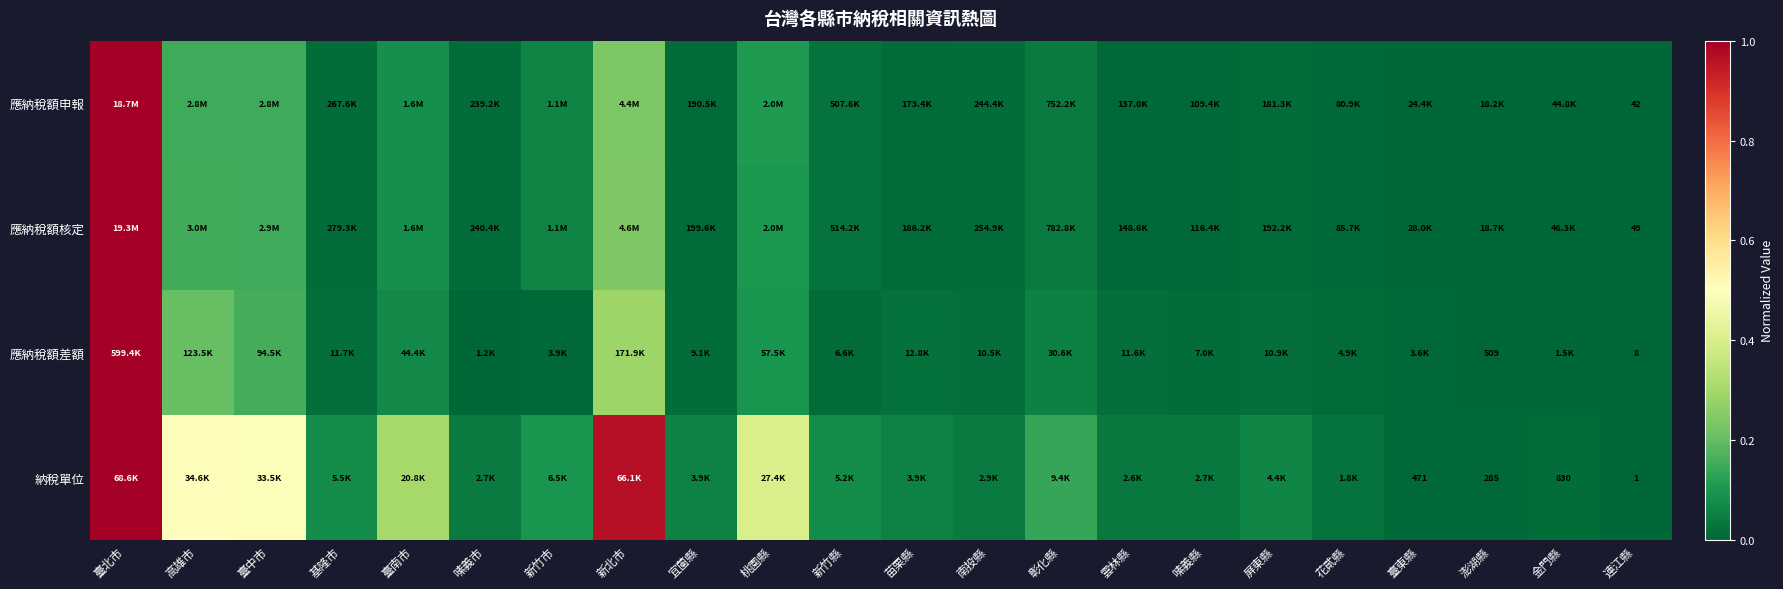

At which label does 納稅單位 reach its peak?

臺北市